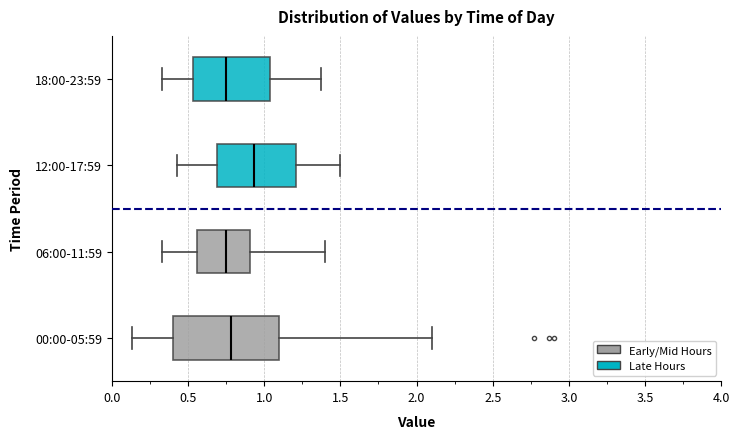

Reading bottom to top, transcribe this box plot: for each box, give where its median line is, the range the box spans, and where its two whiskers end, as read against the x-axis. The values are not printed on the chart, so give them approximately, as read against the axis.

00:00-05:59: median 0.80, box 0.40 to 1.10, whiskers 0.15 to 2.10
06:00-11:59: median 0.75, box 0.55 to 0.90, whiskers 0.35 to 1.40
12:00-17:59: median 0.95, box 0.70 to 1.20, whiskers 0.45 to 1.50
18:00-23:59: median 0.75, box 0.55 to 1.05, whiskers 0.35 to 1.35